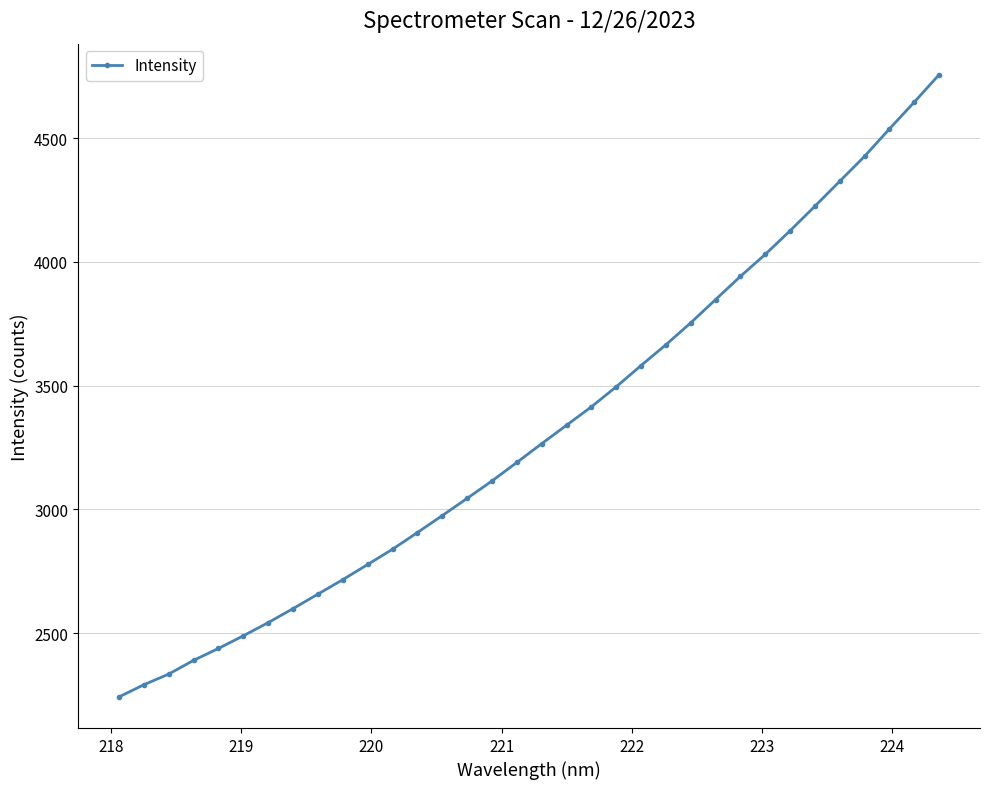

How many lines are shown in the chart?

1